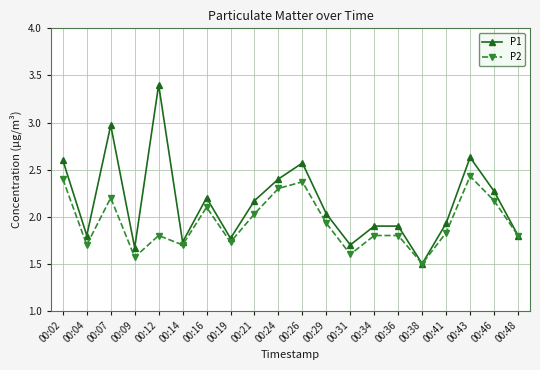

Between 00:14 and 00:34, which series saw the biggest shift?

P1